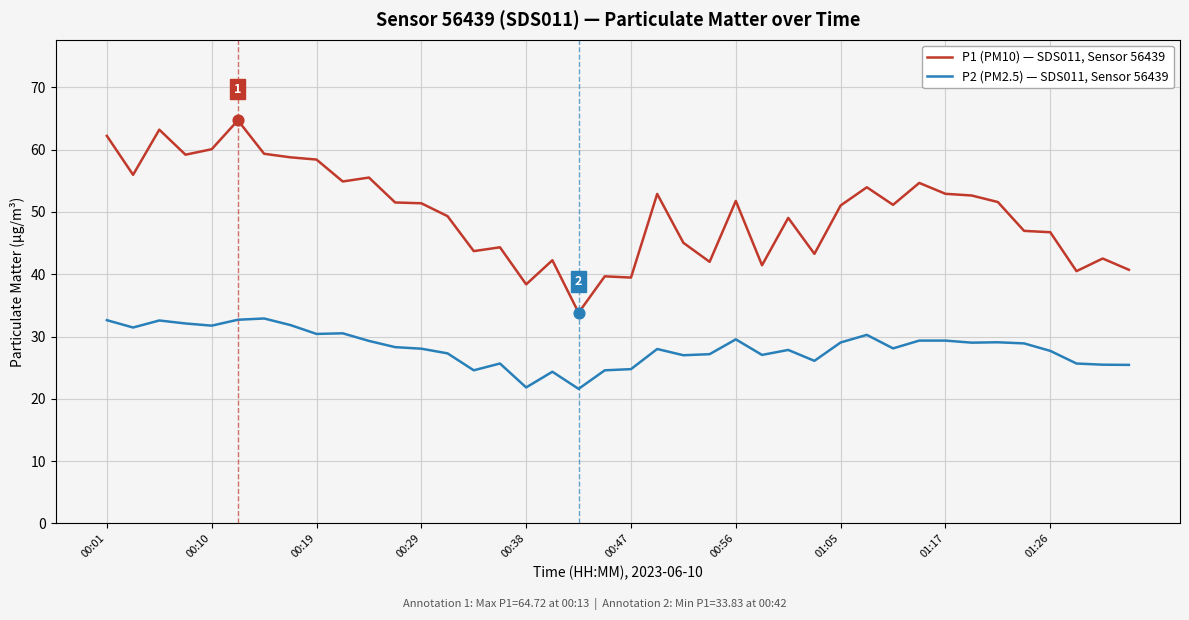

Which series has the largest total across all categories?

P1 (PM10) — SDS011, Sensor 56439